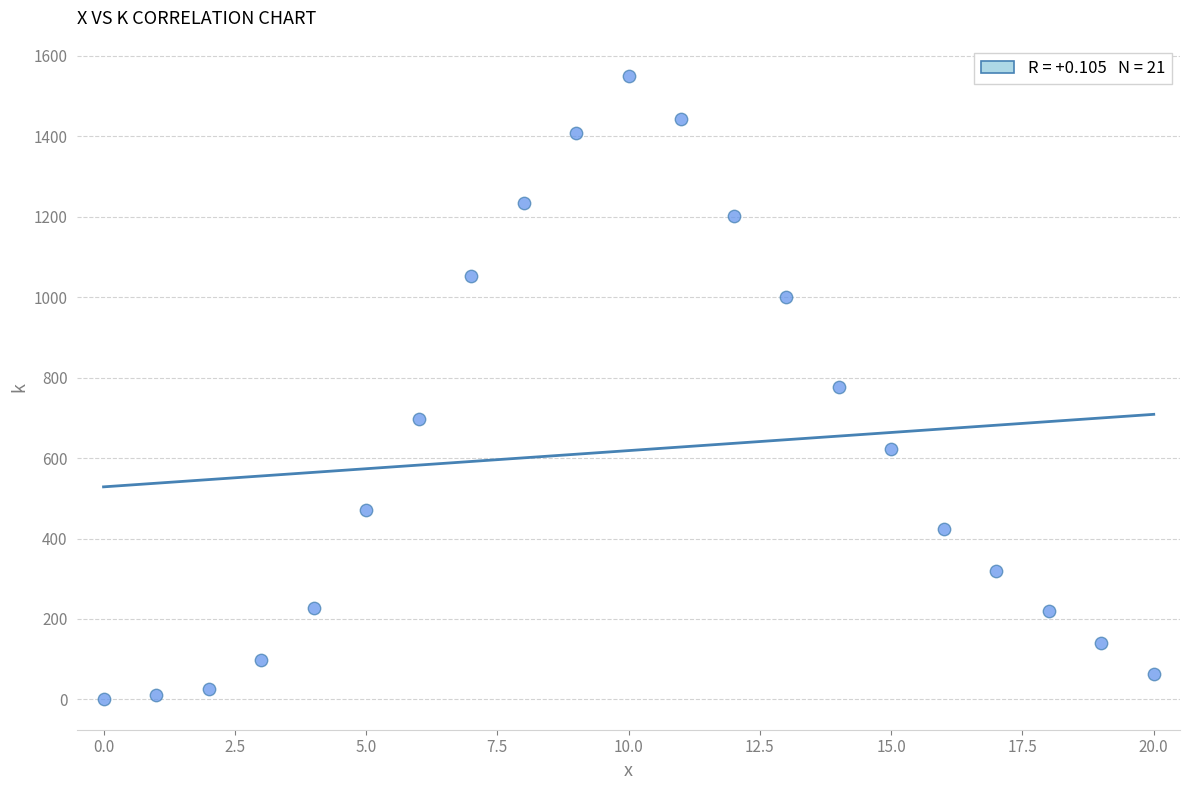

What is the range of Y values (max minus min)?

1548